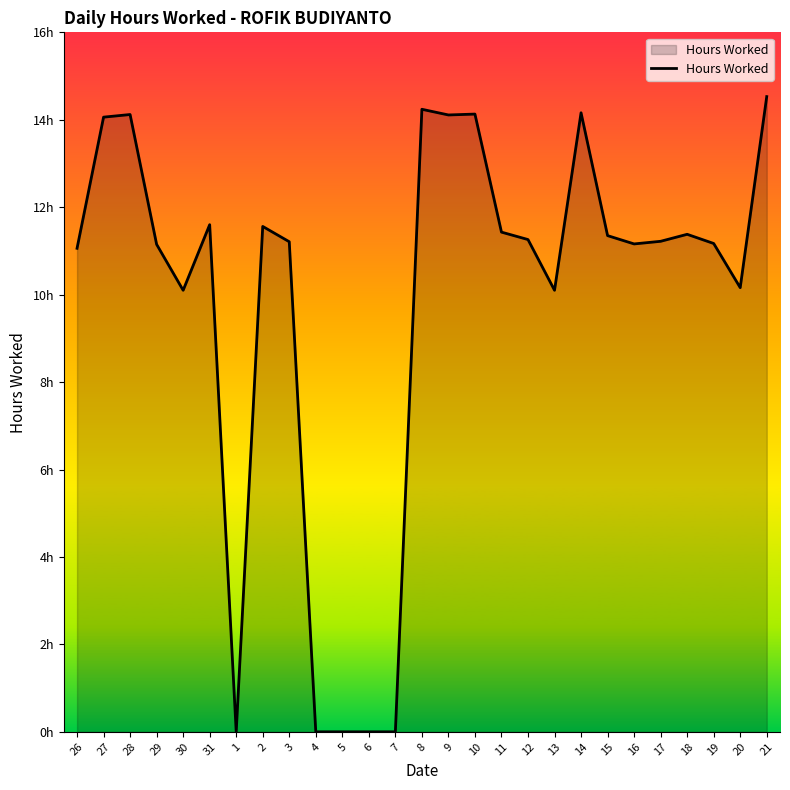

Is this an area chart (filled region under the line)?

Yes